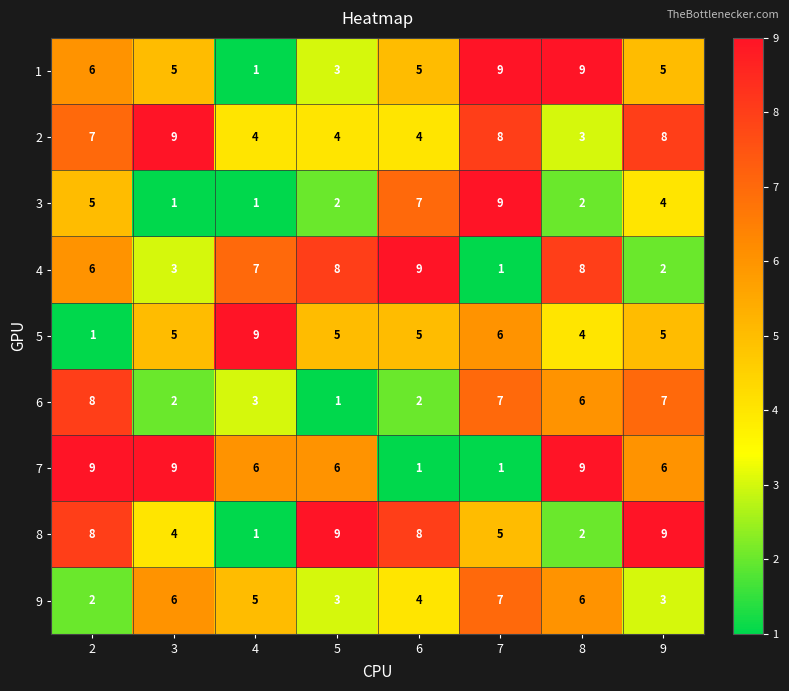

How many data points does each series have?

8